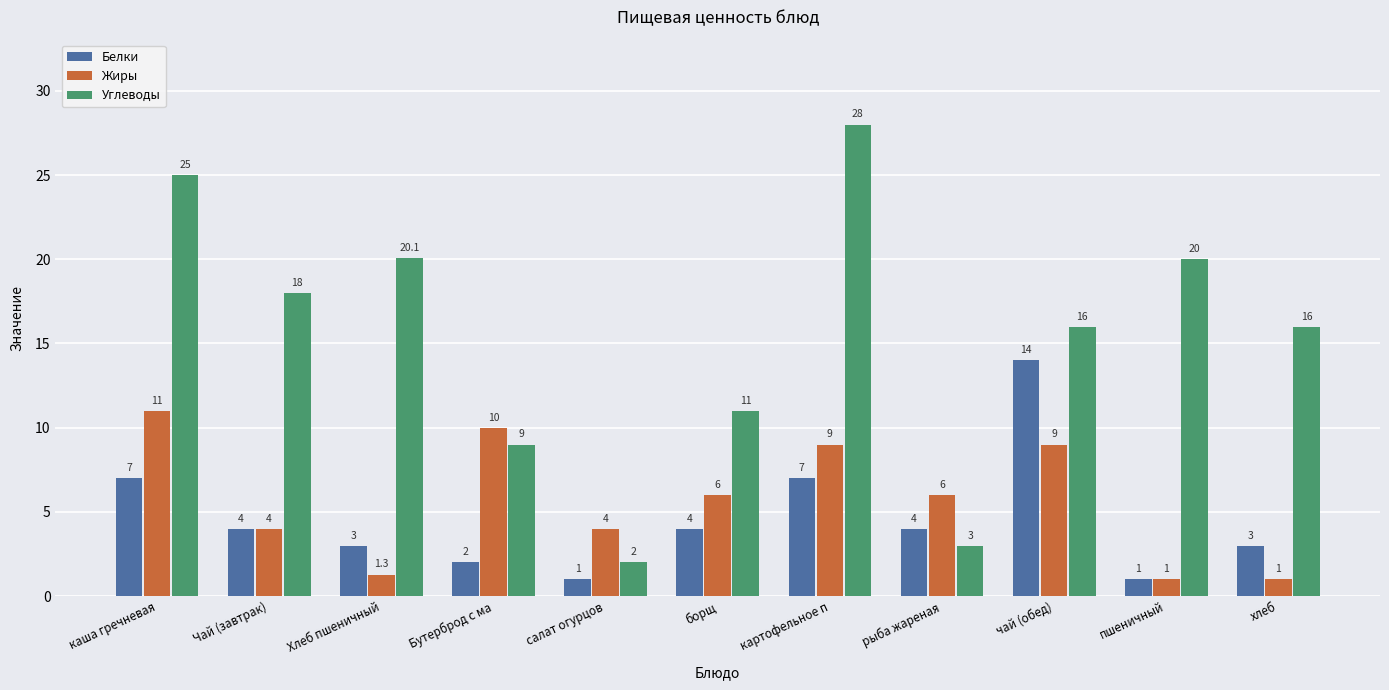

Read the Жиры value at рыба жареная.

6.0